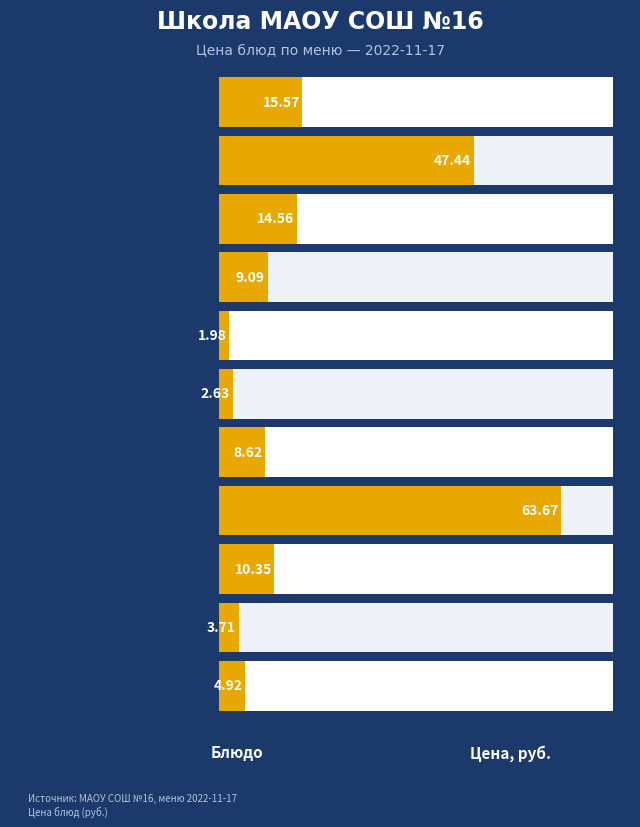

What is the average value?

16.6